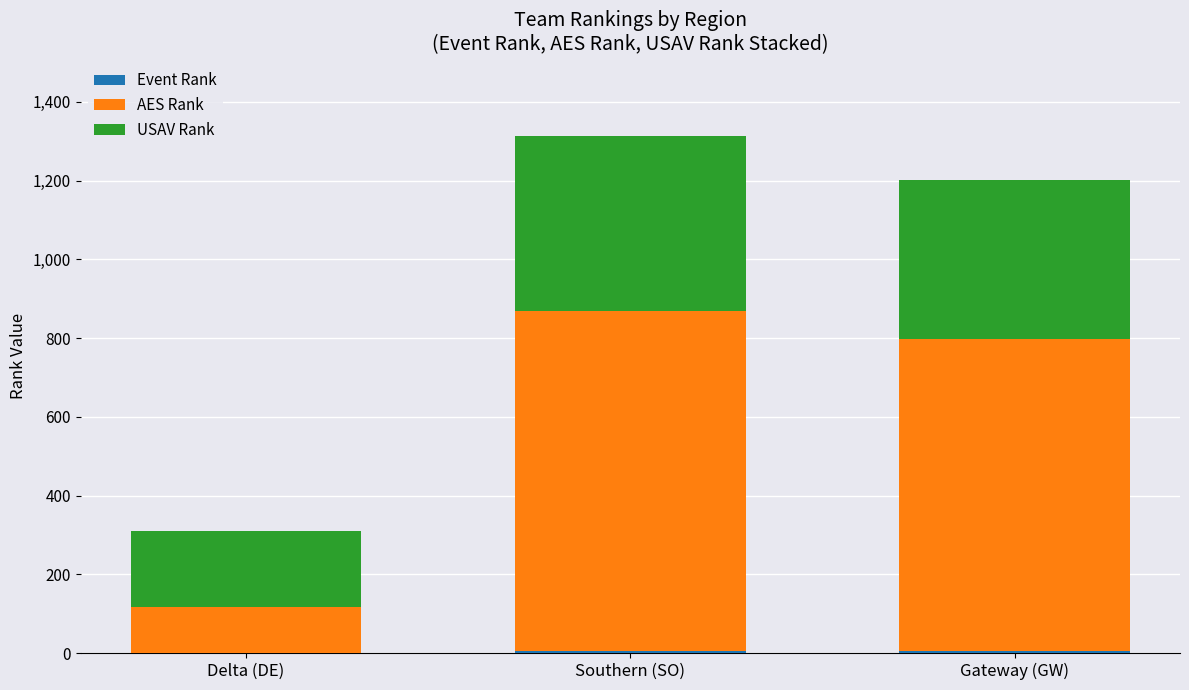

Does the chart contain stacked bars?

Yes